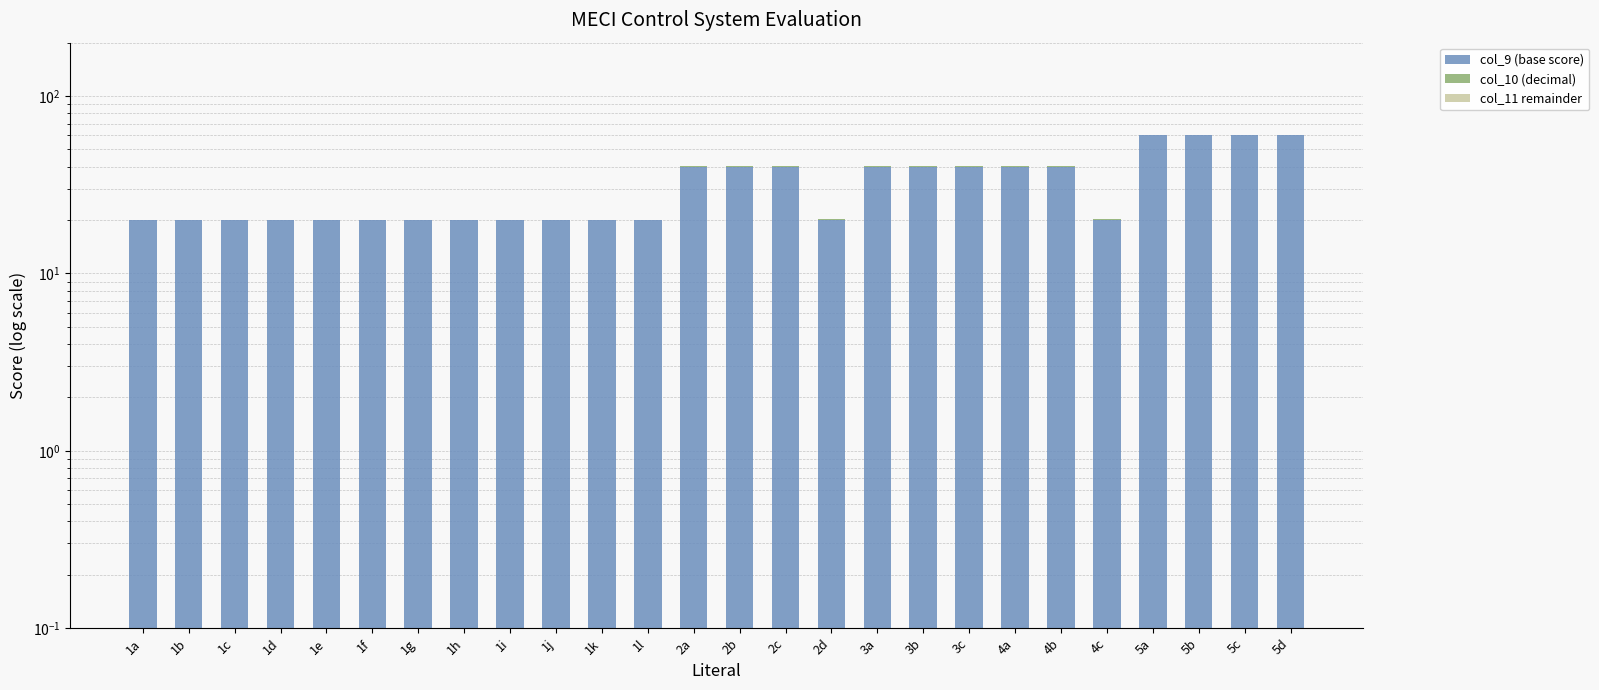

How many col_10 (decimal) values are between 0 and 1?

26